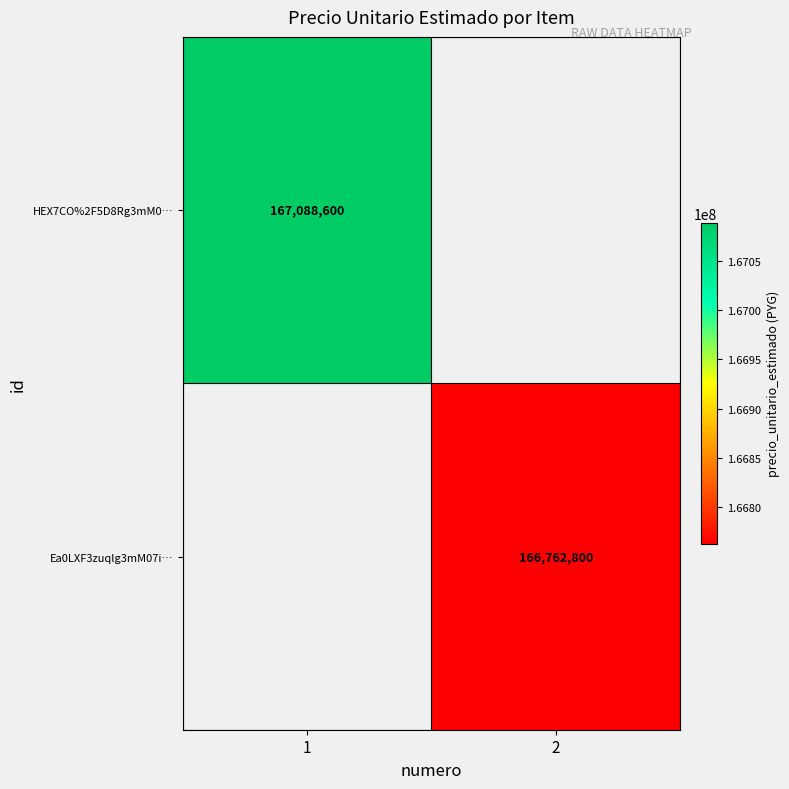

Which label corresponds to the smallest value in the chart?

2